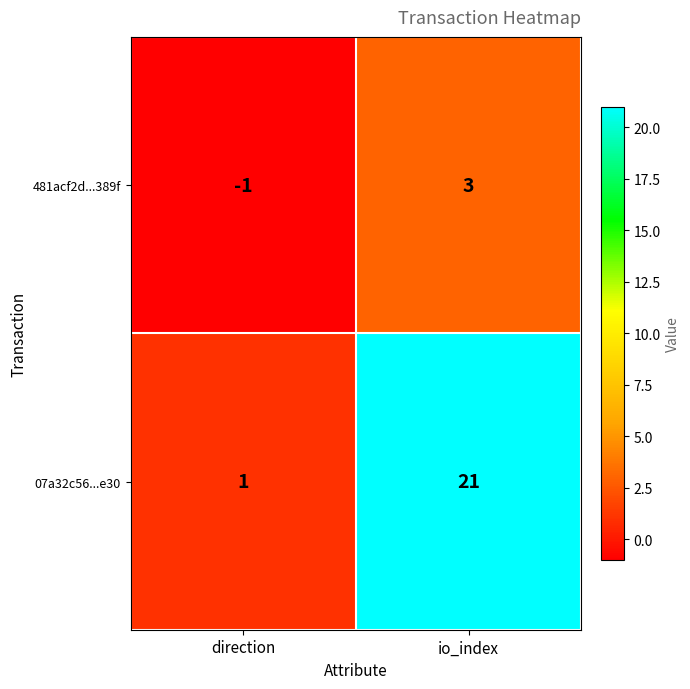

Where is 07a32c56...e30 nearest to the value 11?

direction